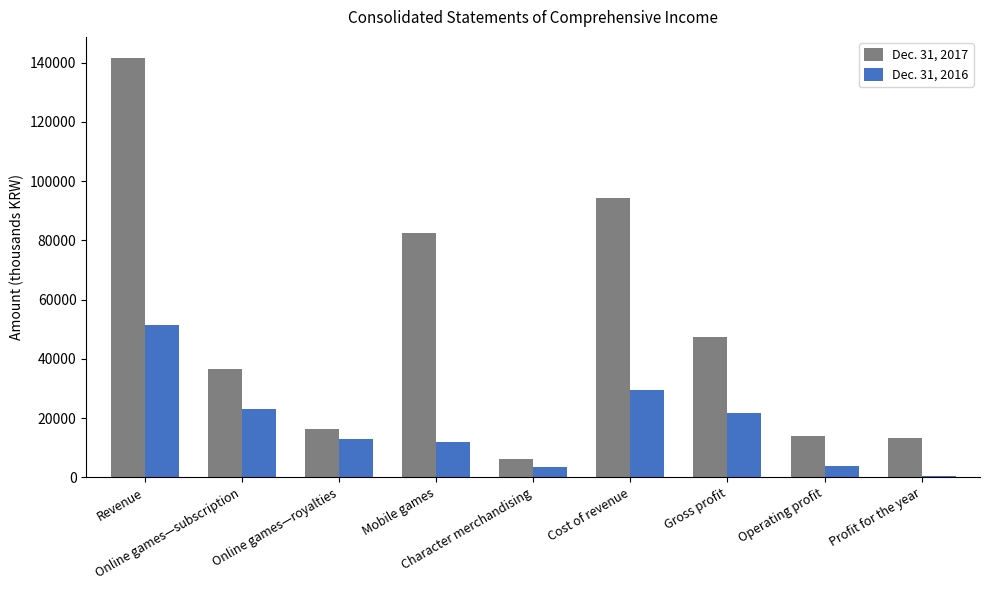

What is the difference between the second highest and minimum values in the Dec. 31, 2016 series?

29000